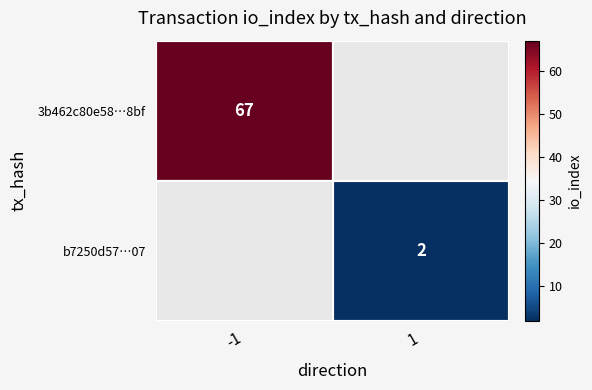

Reading left to right, transcribe all the data shown in this chart.

3b462c80e58ca921b37c7c625be1e260d9818bf: -1	67
b7250d5726e20ea88175b7fde3785c6036aef07: 1	2